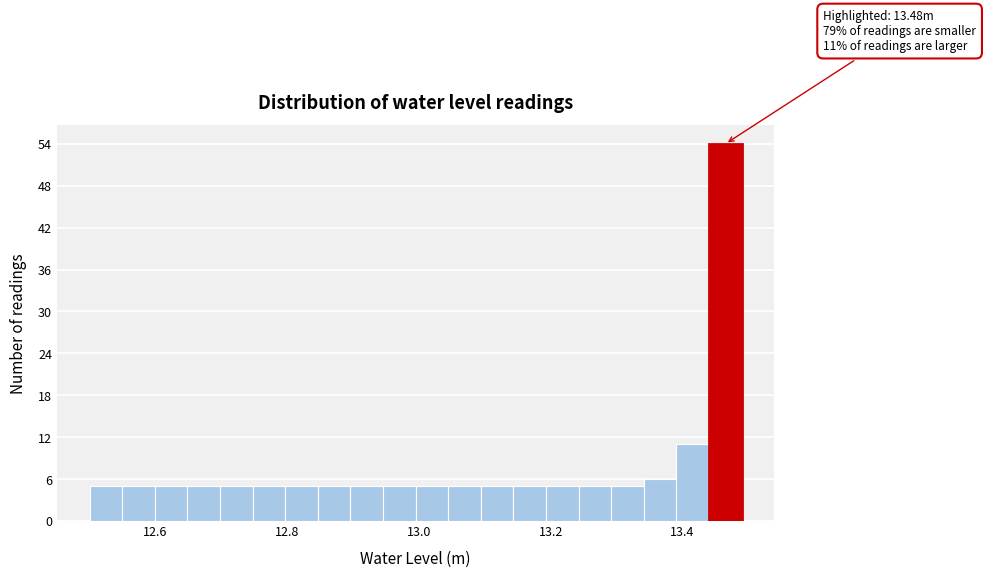

Read against the x-axis, roughly where is the centre of the tallest bar?

13.46